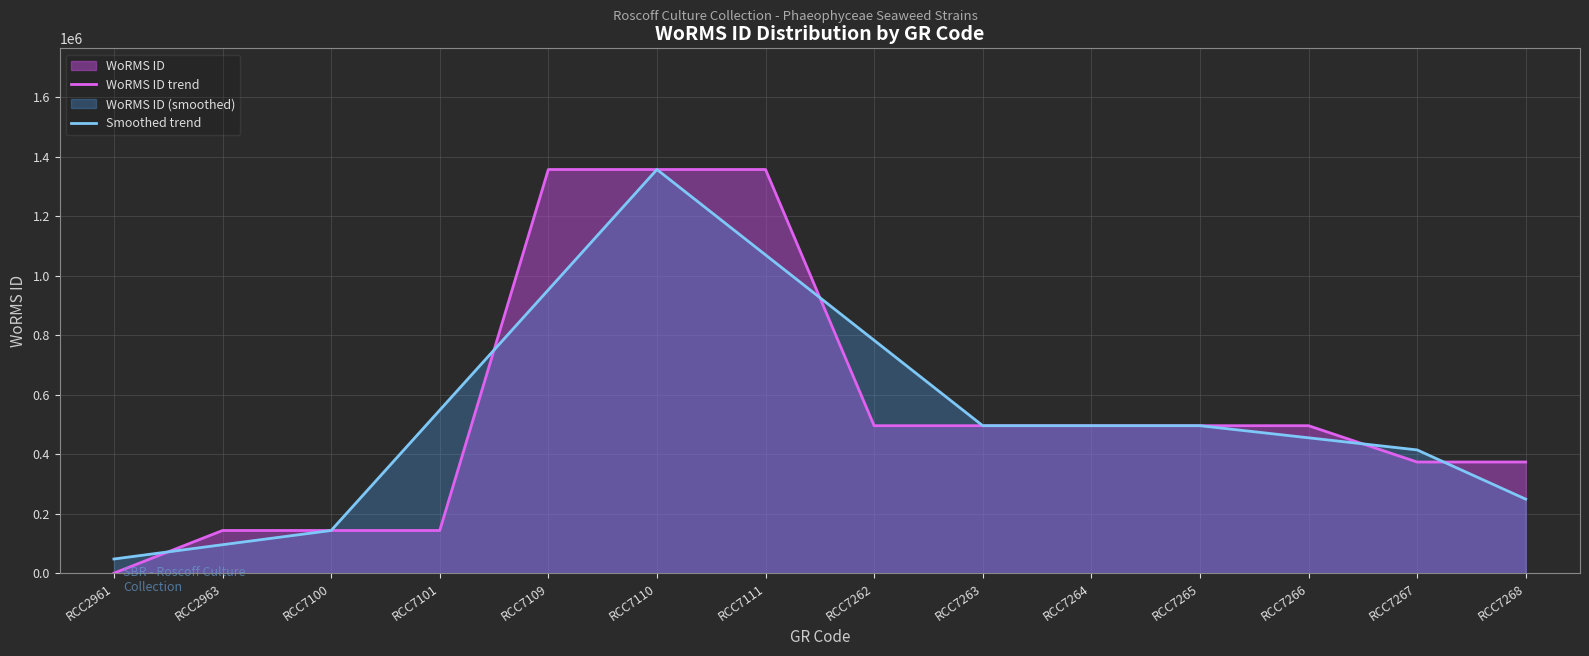

Which category has the lowest value in the WoRMS ID trend series?

RCC2961